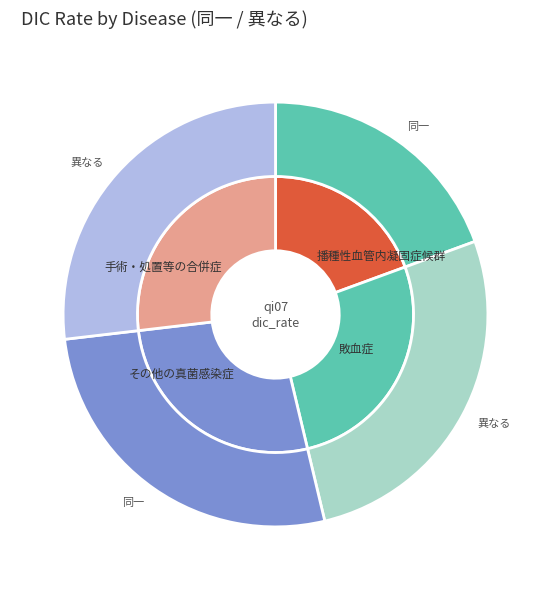

The 播種性血管内凝固症候群 slice represents 19% of the pie. True or false?

True